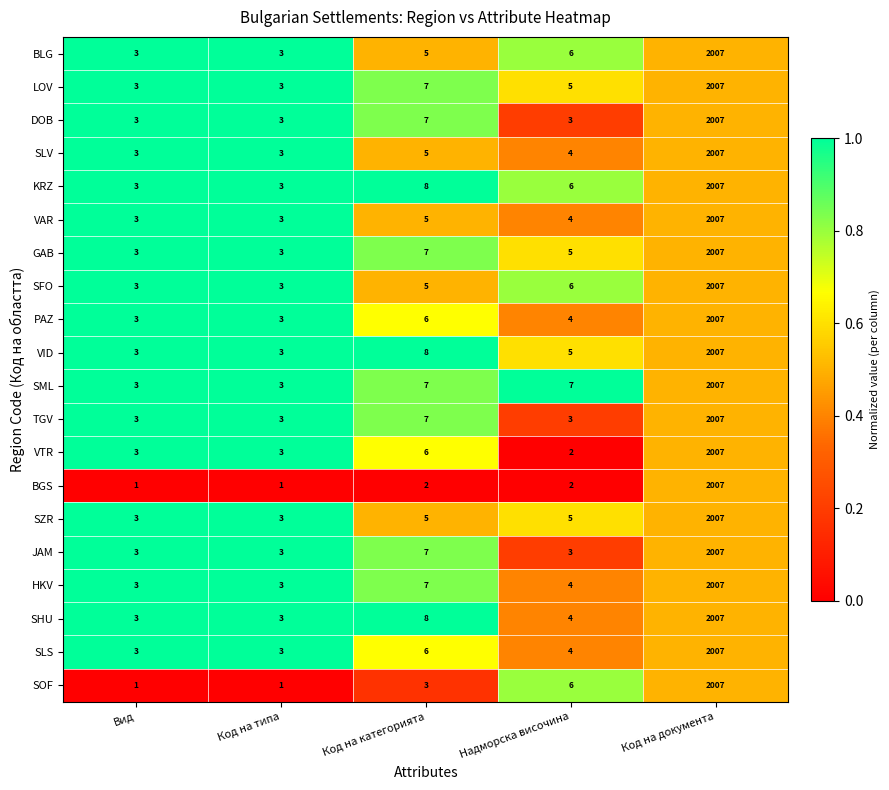

What is the spread (max minus min) of values at Код на категорията?

6